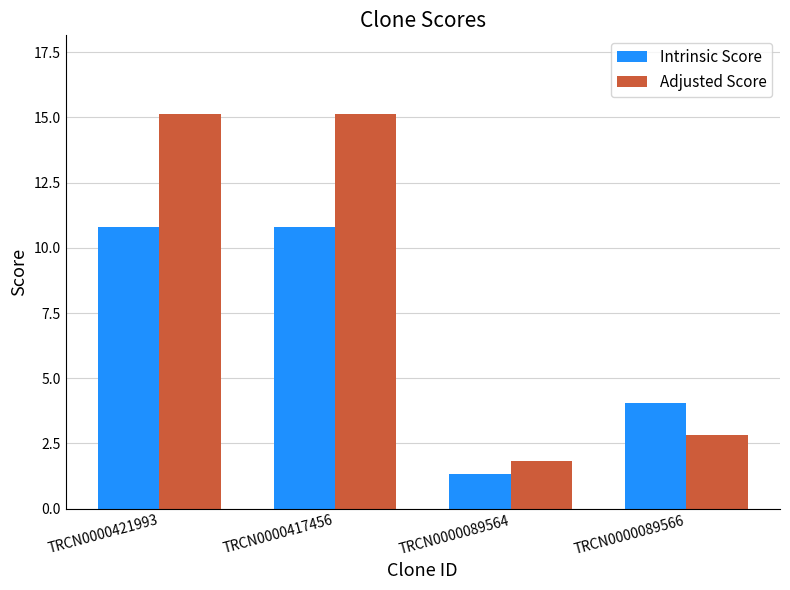

Between TRCN0000089564 and TRCN0000089566, which series saw the biggest shift?

Intrinsic Score